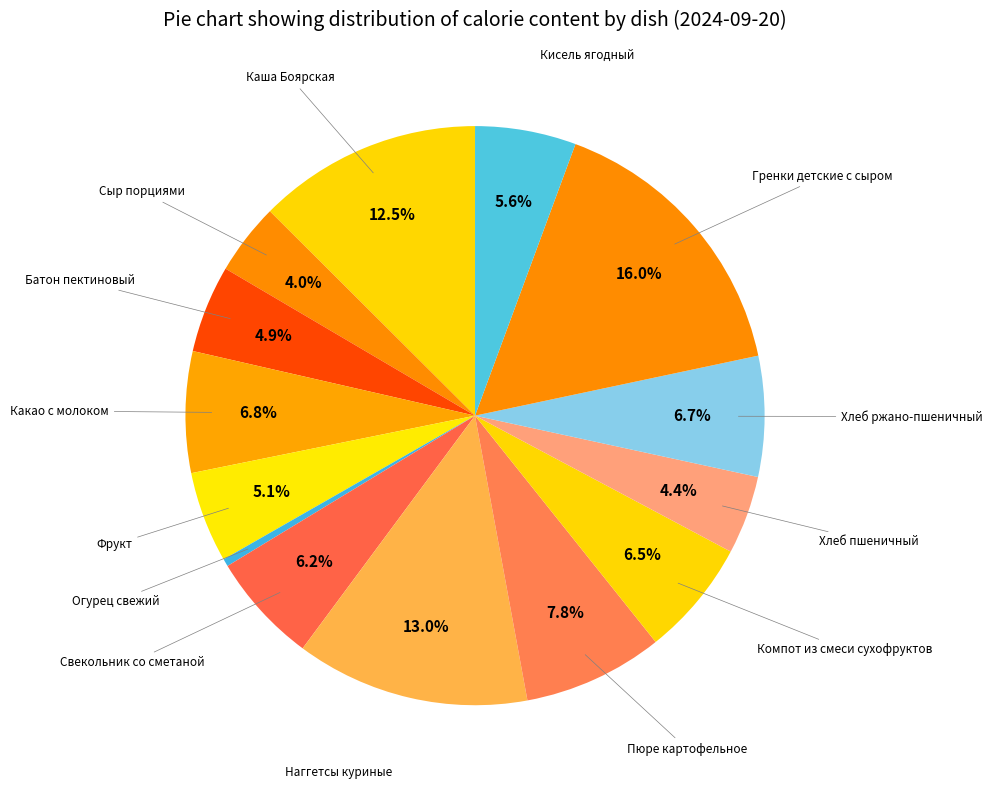

Does any single category account for the majority?

No